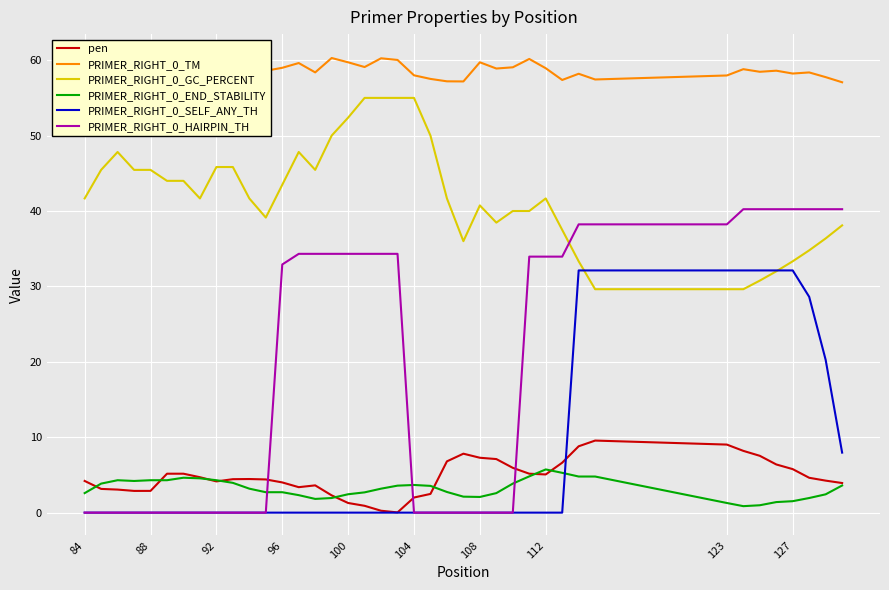

How many data points in pen are less than 4?

14